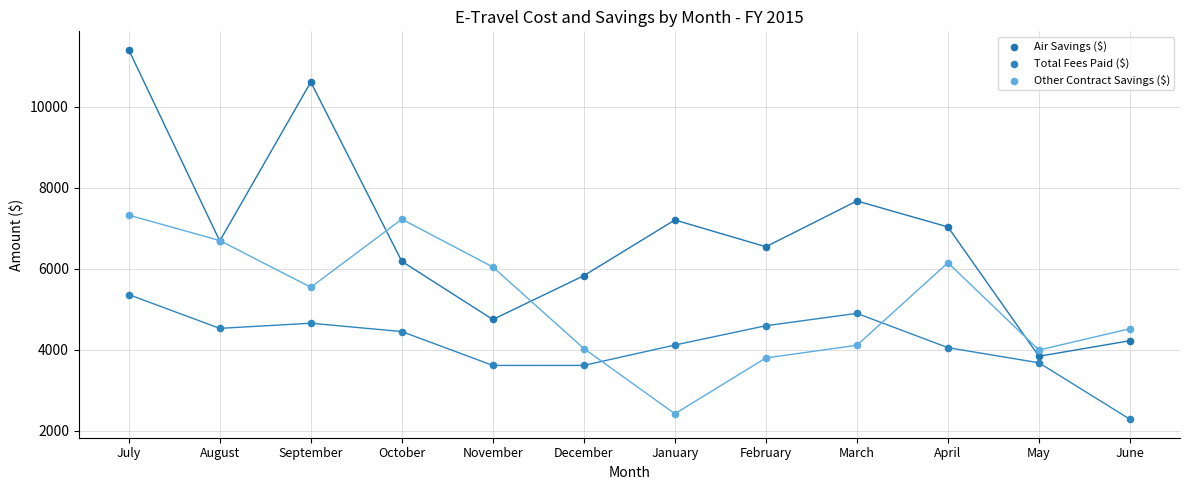

What is the X range (max minus min) for the scatter plot?

11.0